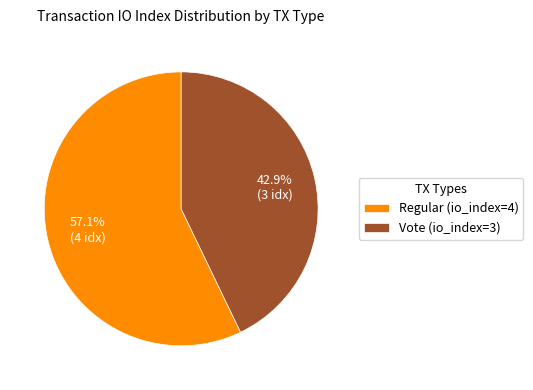

Does any single category account for the majority?

Yes